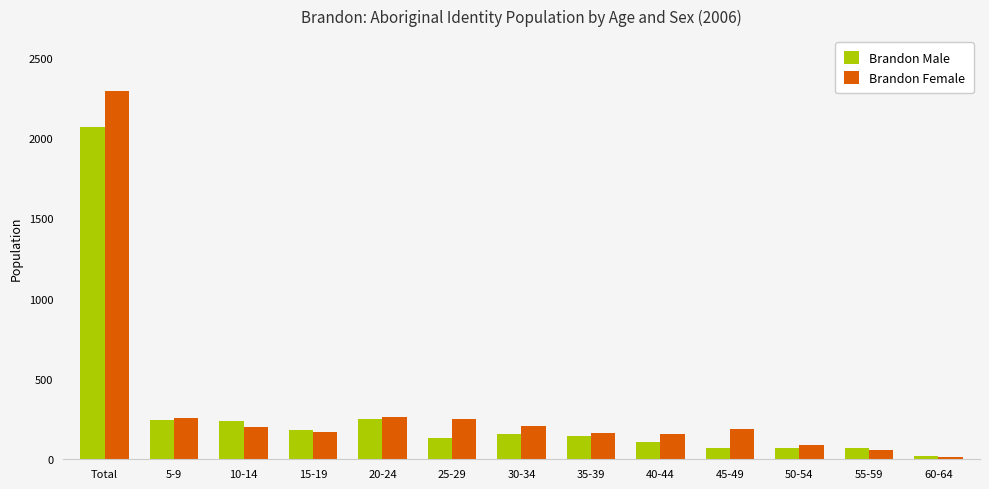

Between 10-14 and 60-64, which series saw the biggest shift?

Brandon Male